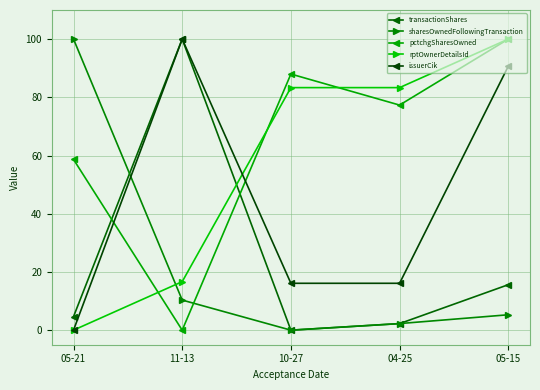

At which category is the sum across all series the highest?

05-15